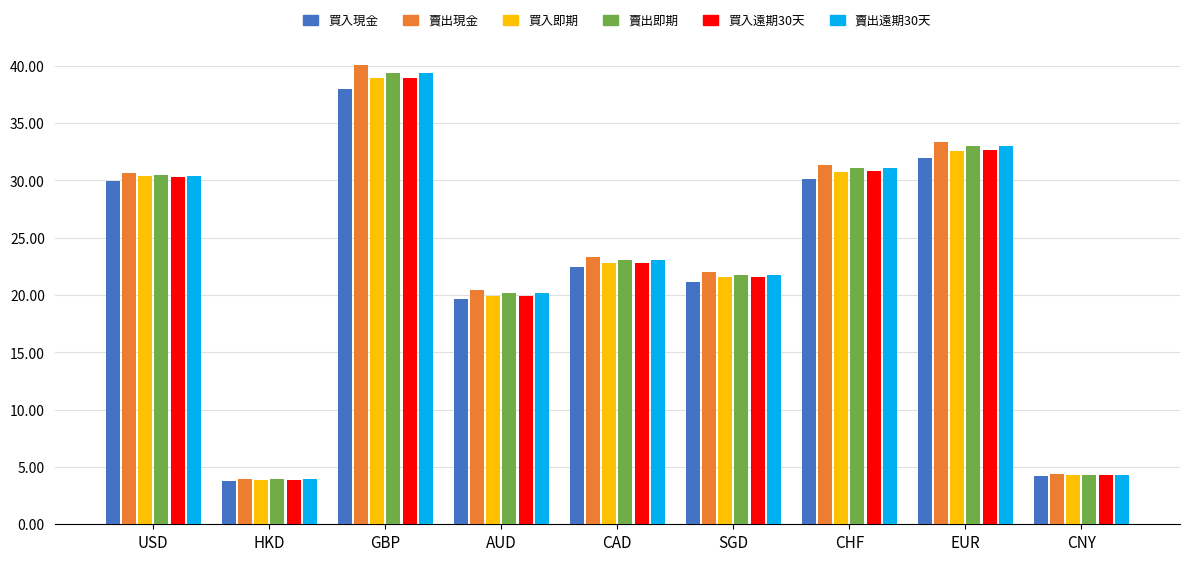

What value does the 買入遠期30天 series have at SGD?

21.6